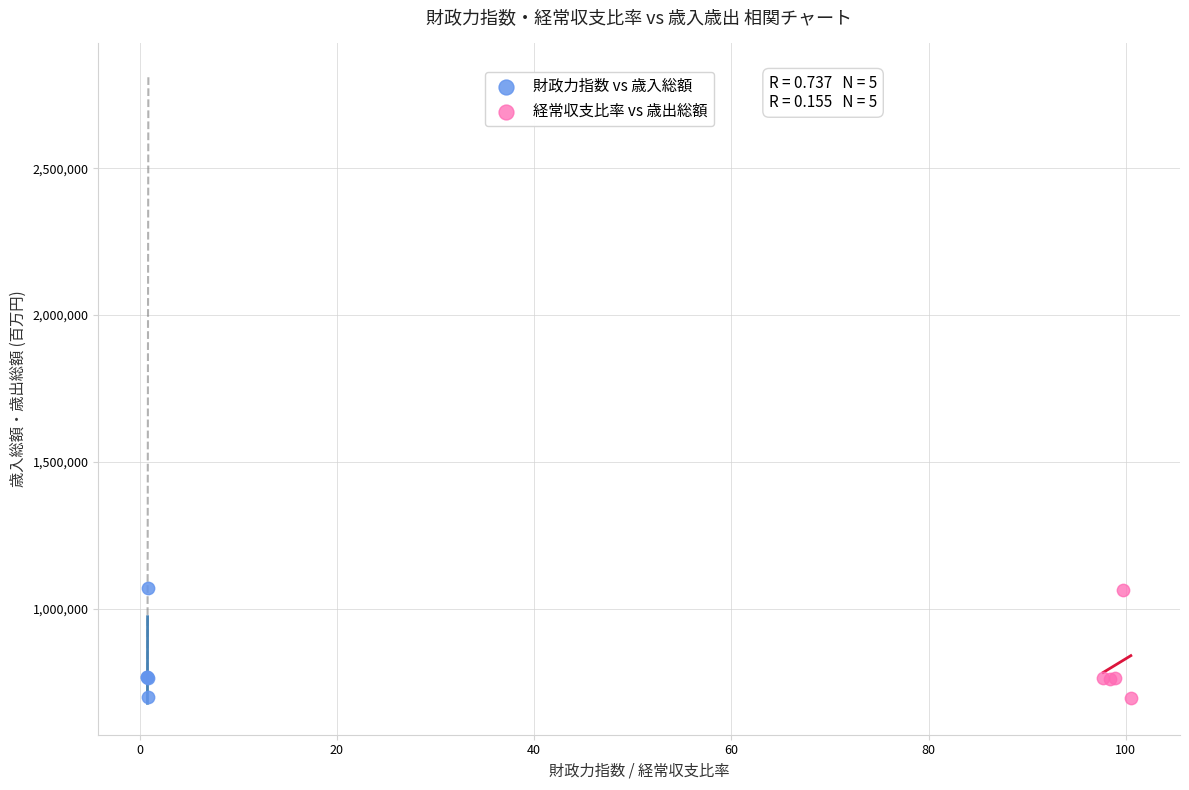

Which series has the widest spread of Y values?

財政力指数 vs 歳入総額